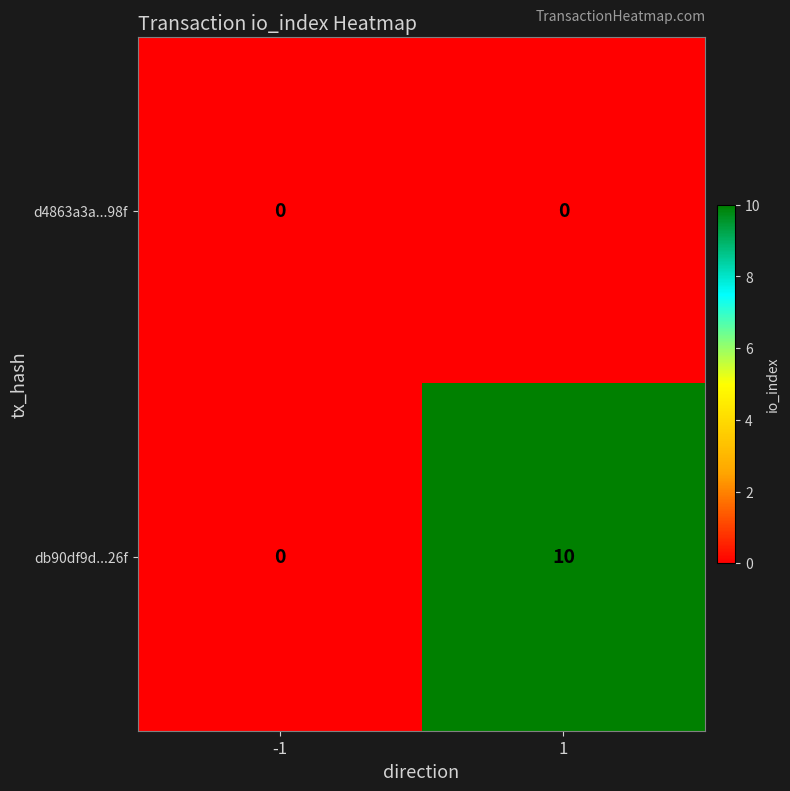

Between -1 and 1, which series saw the biggest shift?

db90df9d...26f